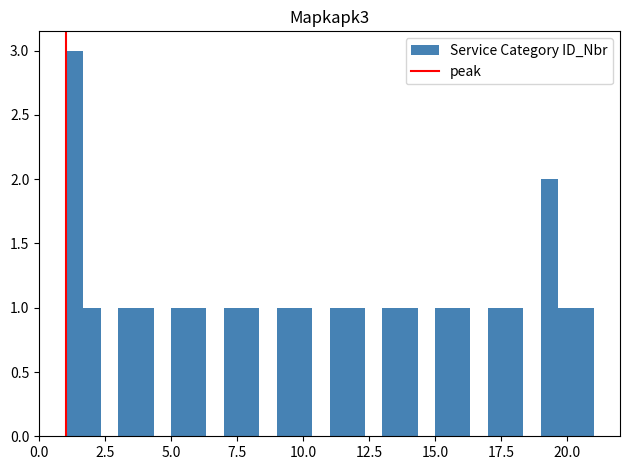

Around what value on the x-axis is the tallest bar? Give the approximate position of its centre, as read against the axis.

1.5